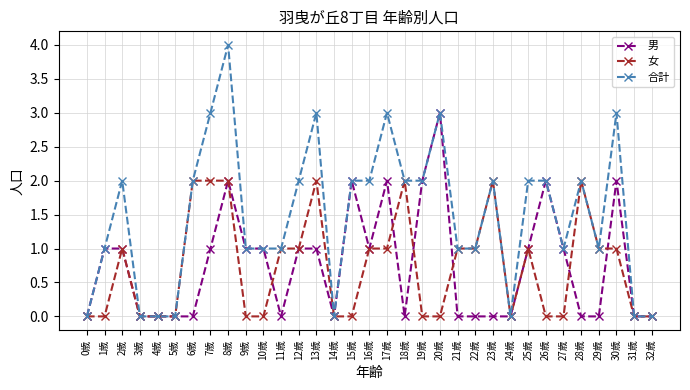

What are all the series names shown in the legend?

男, 女, 合計